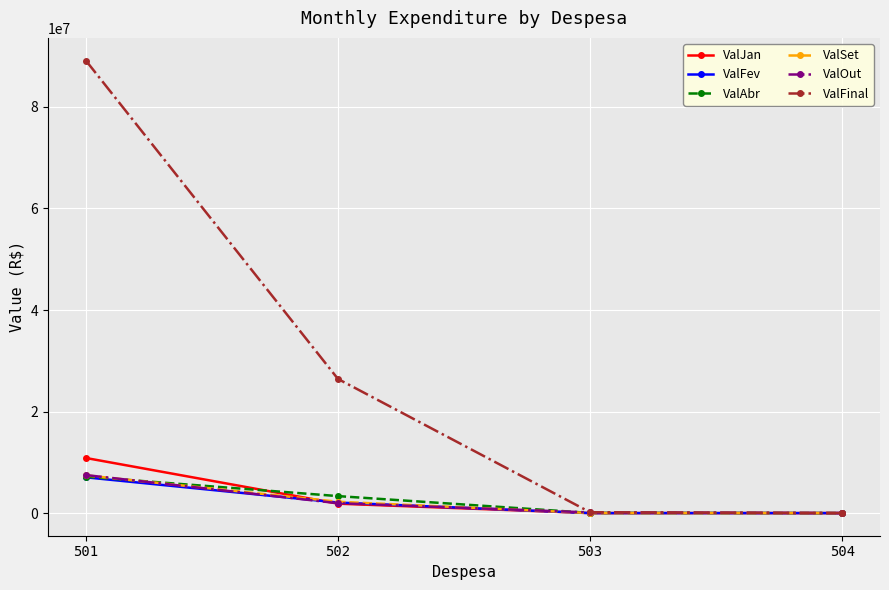

What is the value of the ValSet point at the 1st from the left?

7432204.8